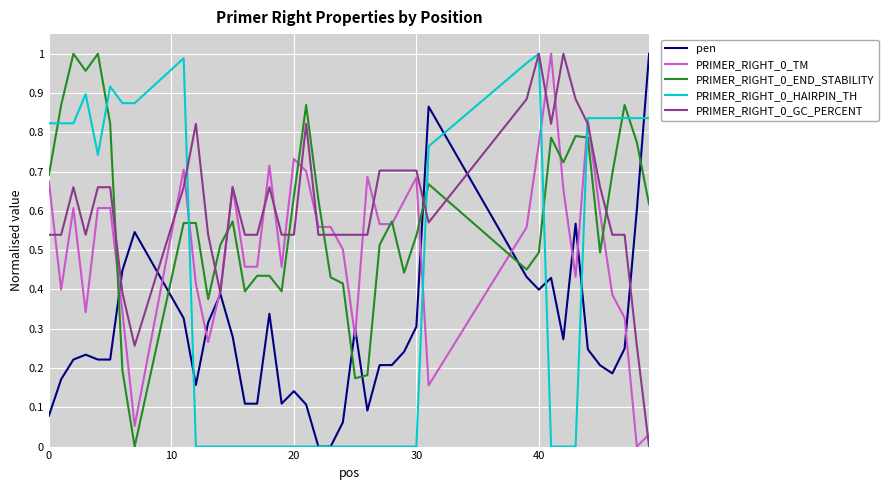

True or false: pen and PRIMER_RIGHT_0_END_STABILITY cross at least once.

True